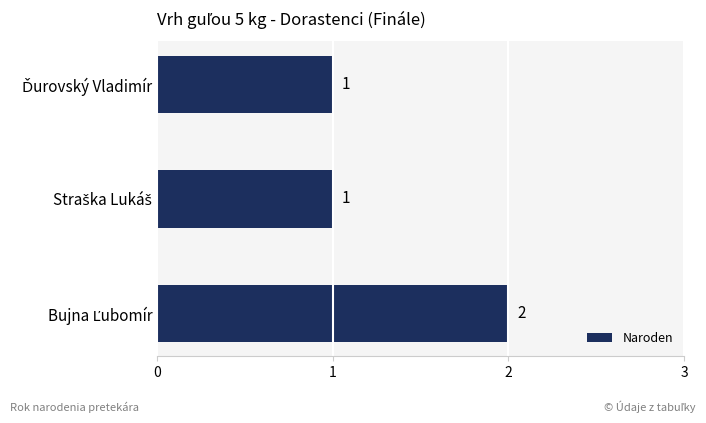

What is the difference between the maximum and minimum values?

1